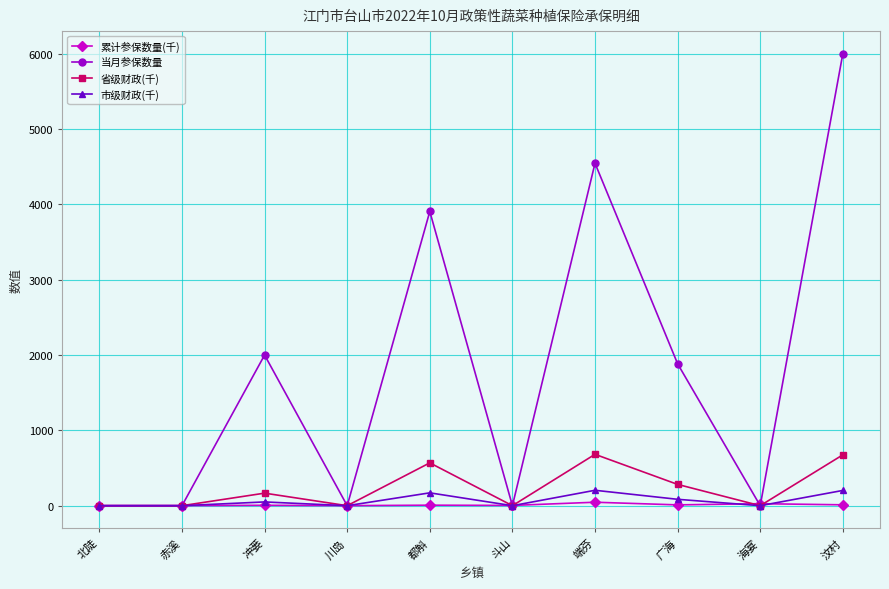

What is the greatest value displayed?

6000.0